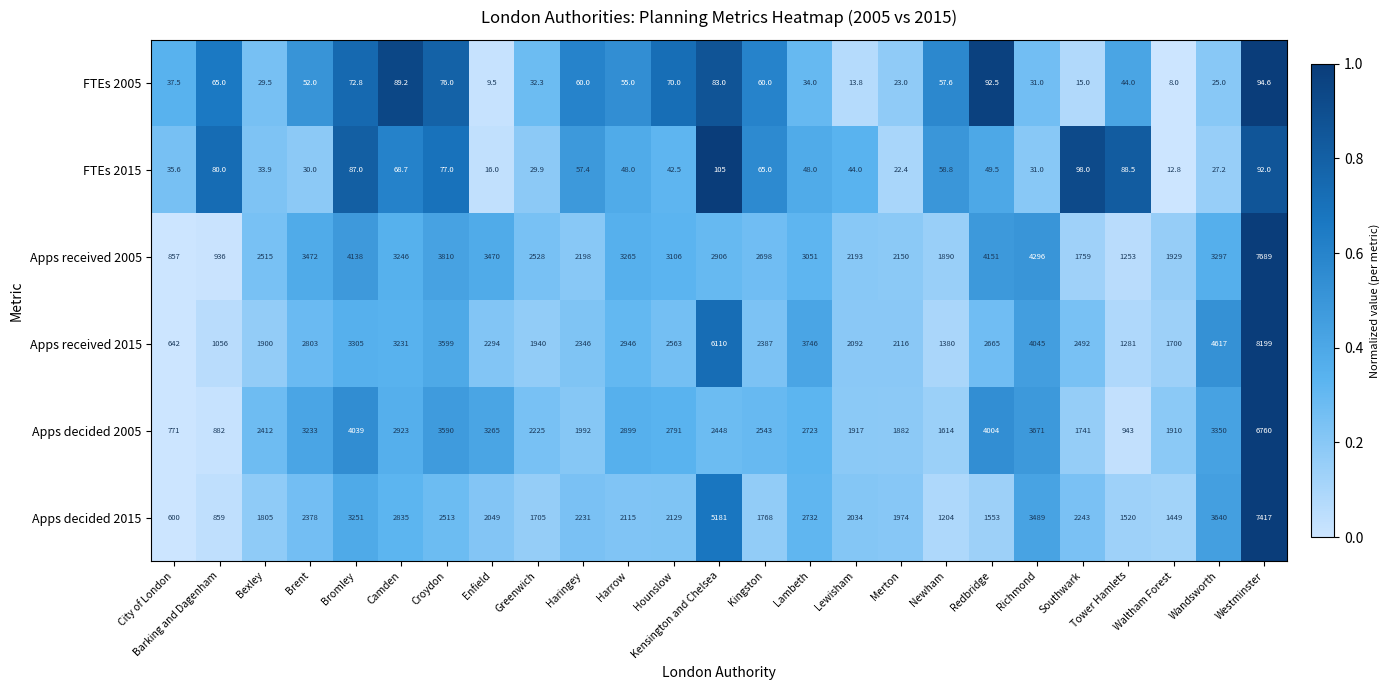

Where is FTEs 2005 nearest to the value 51?

Brent